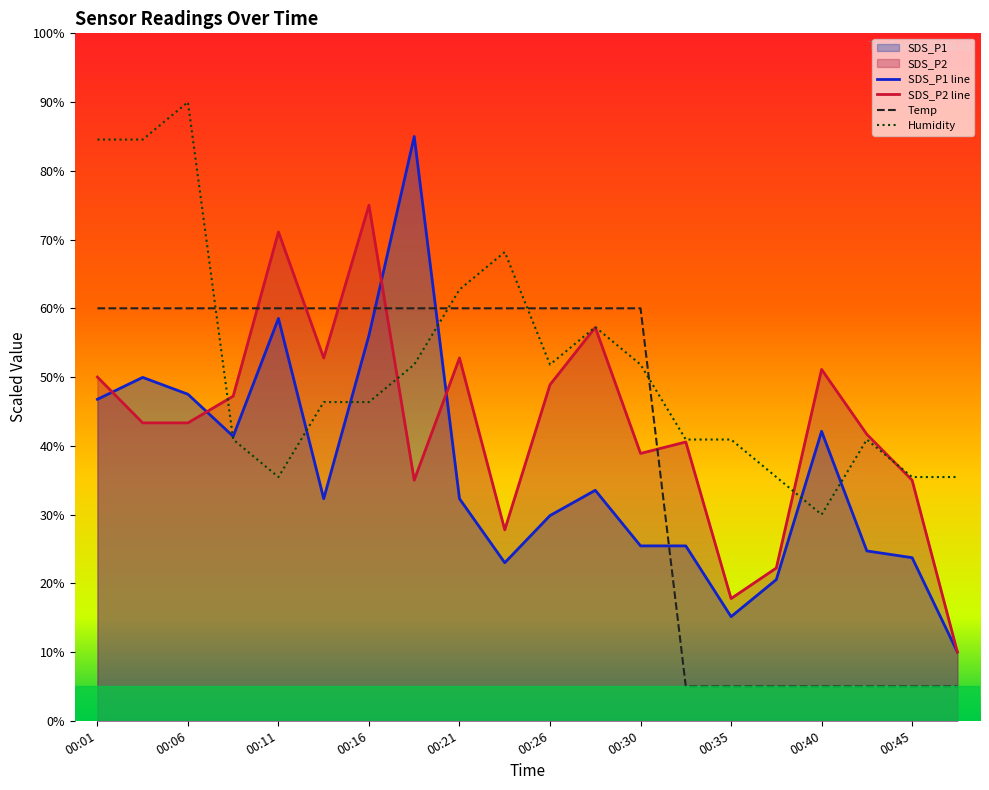

Is it true that Humidity equals 53.8 at 00:45?

False